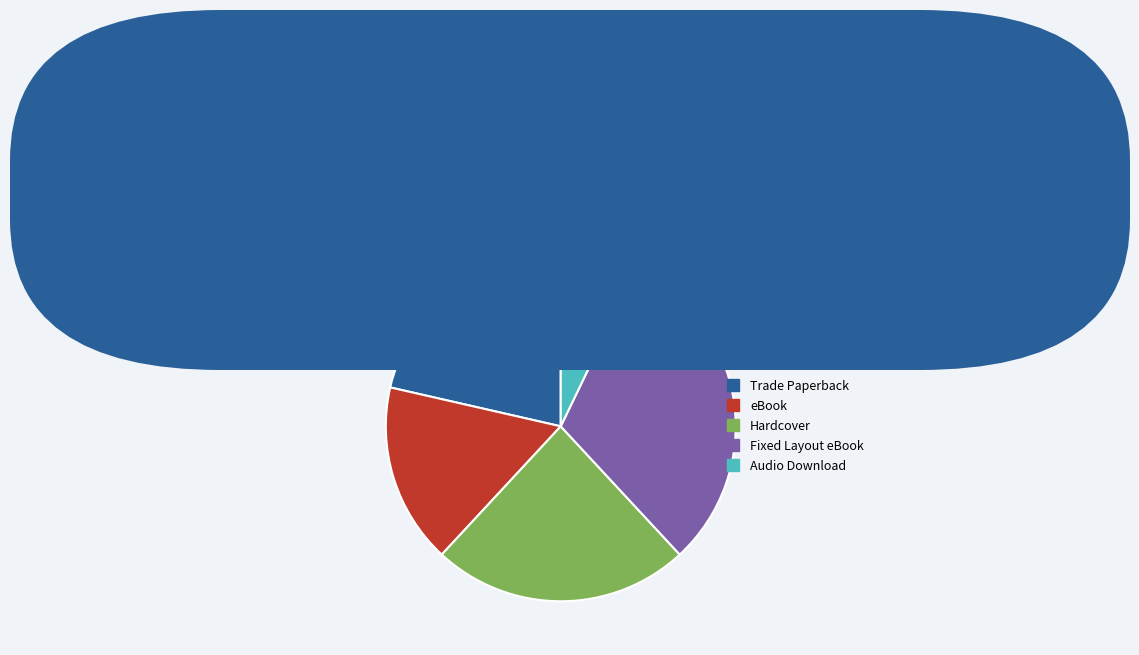

How many segments does this pie chart have?

5